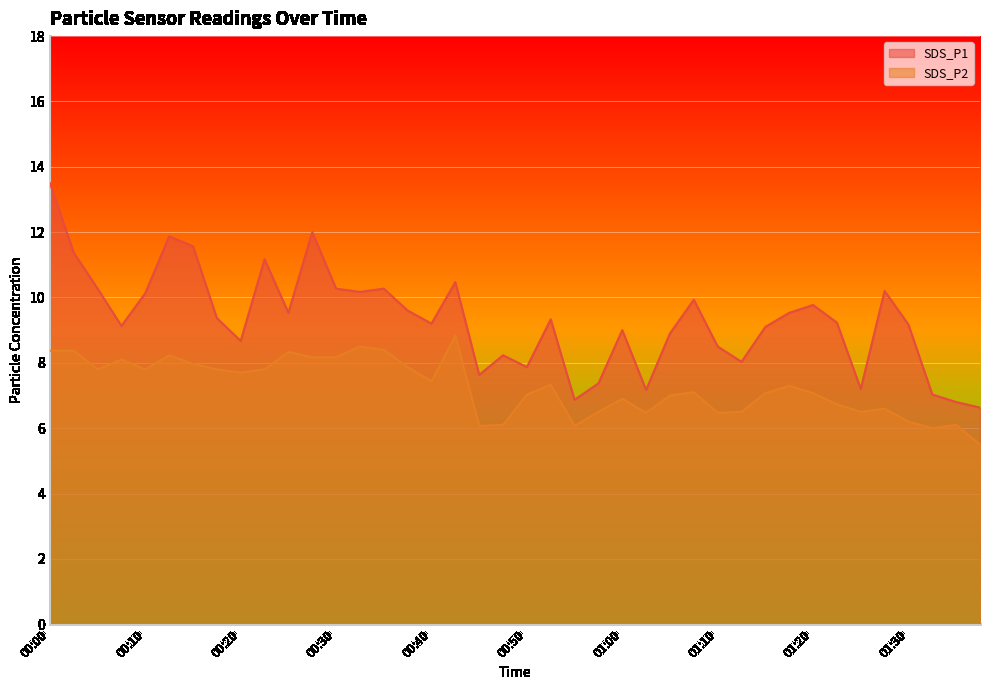

What is the difference between the highest and lowest values at 01:27?

3.6